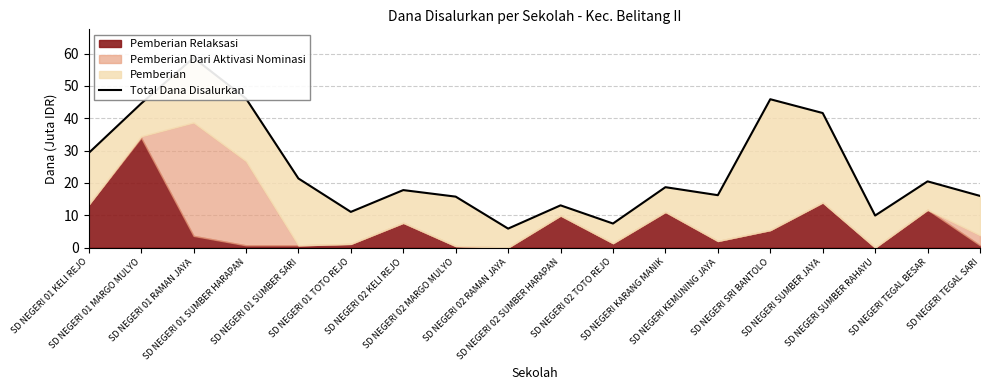

What is the smallest value displayed?

5.8